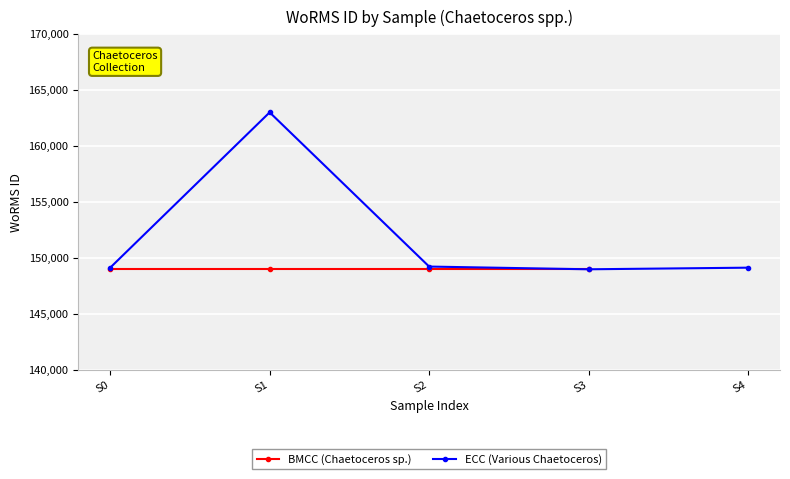

Which label corresponds to the smallest value in the chart?

S3